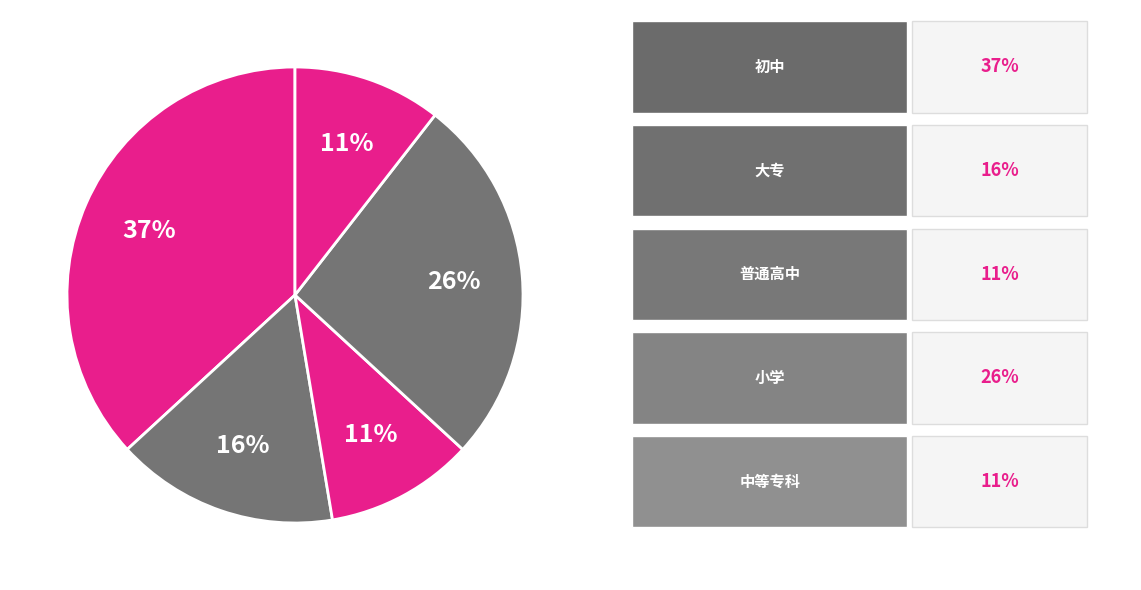

How many segments does this pie chart have?

5